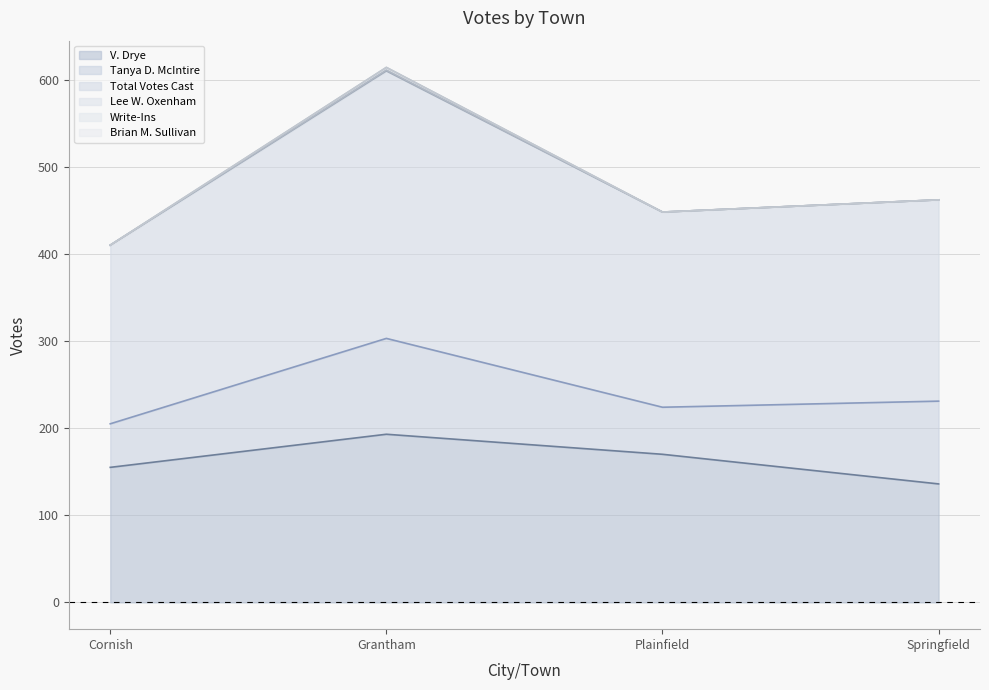

Is it true that V. Drye equals 193 at Grantham?

True